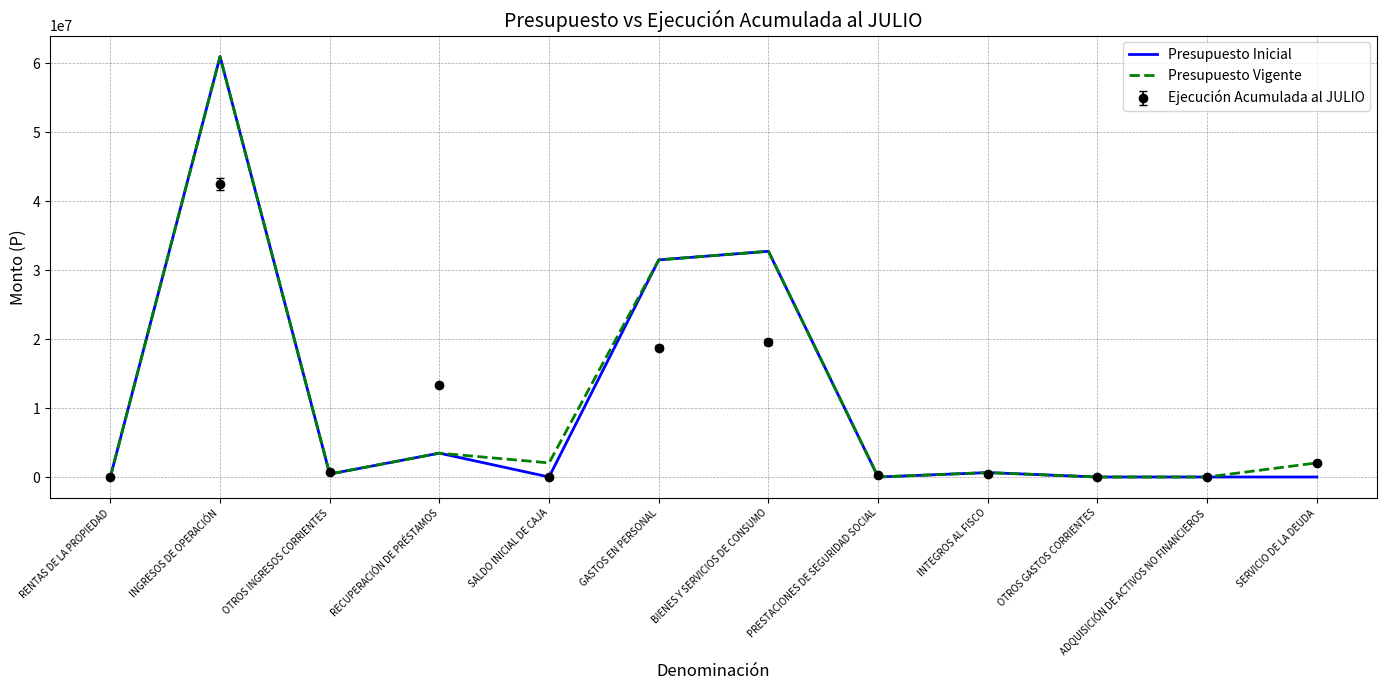

What is the highest value of the Presupuesto Inicial series?

60977545